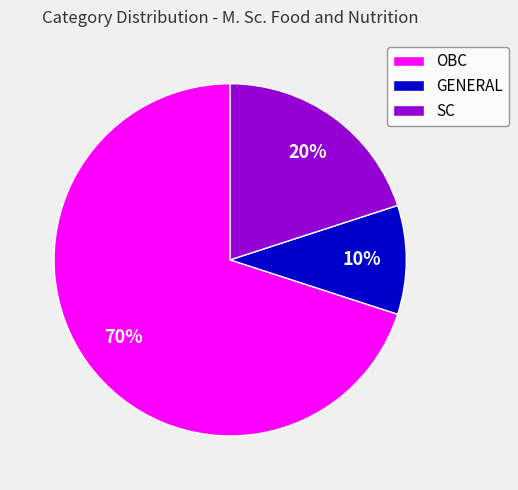

Which category has the smallest portion of the pie?

GENERAL